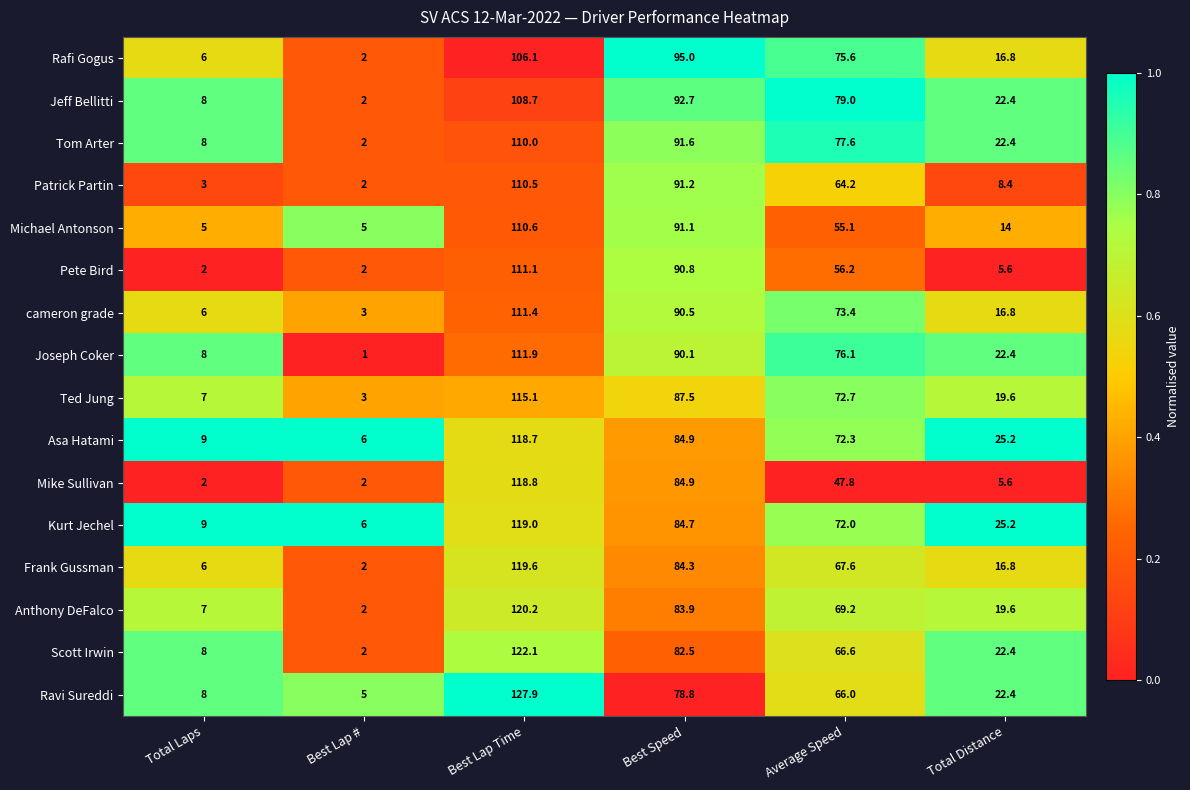

What is the difference between the second highest and second lowest values in the Asa Hatami series?

75.9